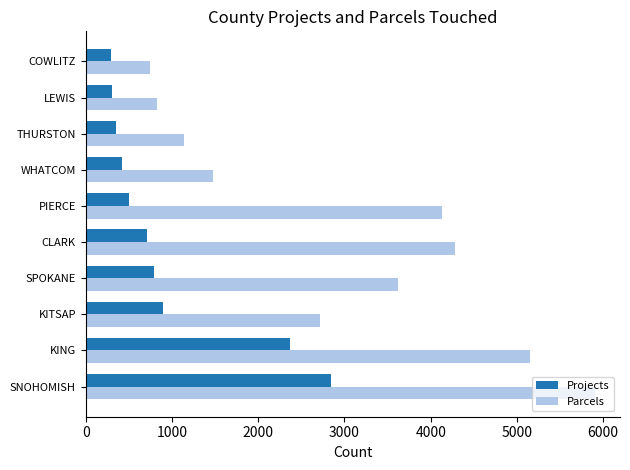

At how many categories does at least one series exceed 2629?

6